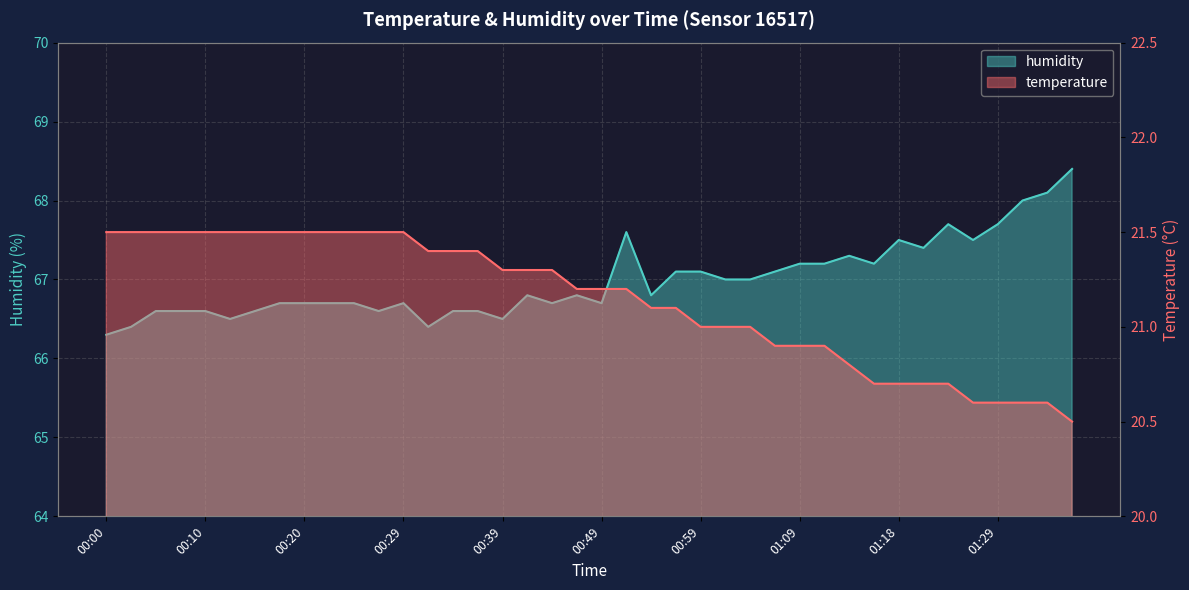

What is the difference between the maximum and minimum values in the temperature series?

1.0